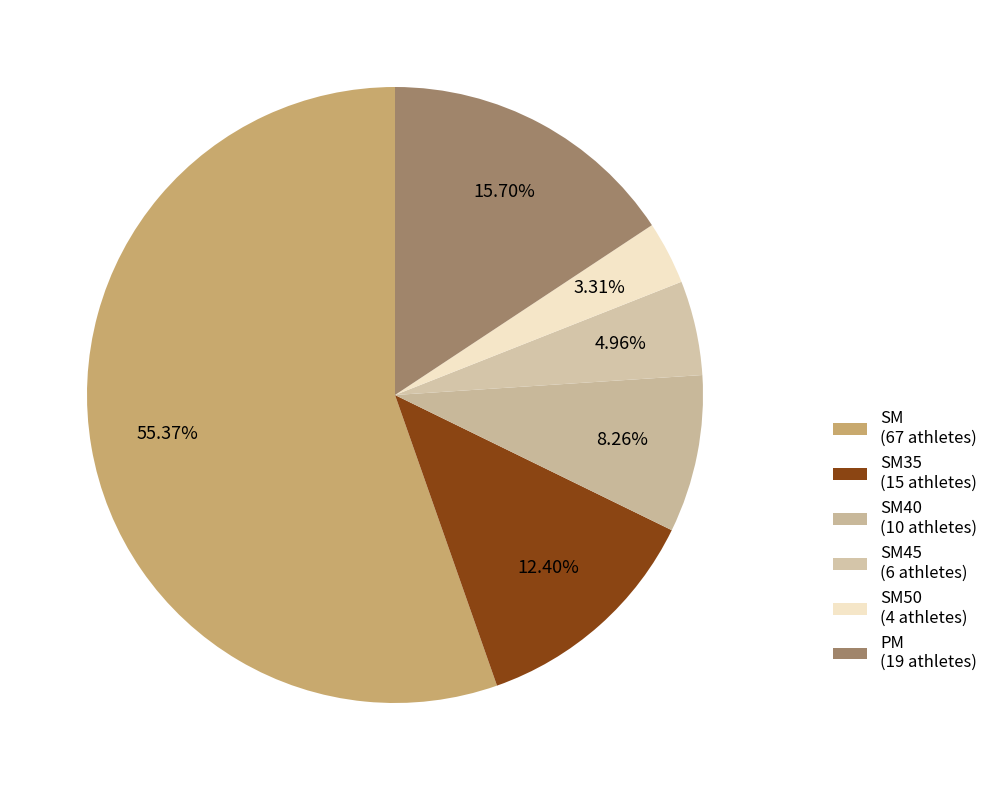

Which slice is the largest?

SM